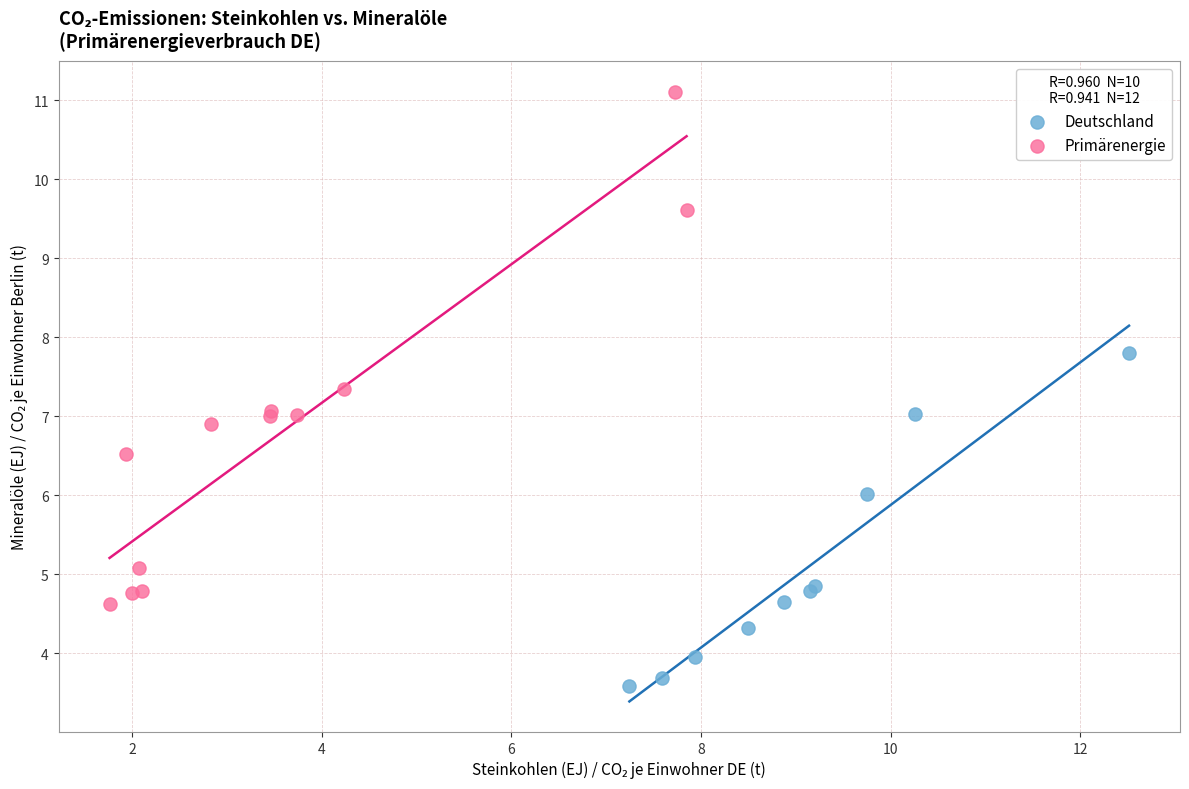

Which series contains the lowest Y value?

Deutschland